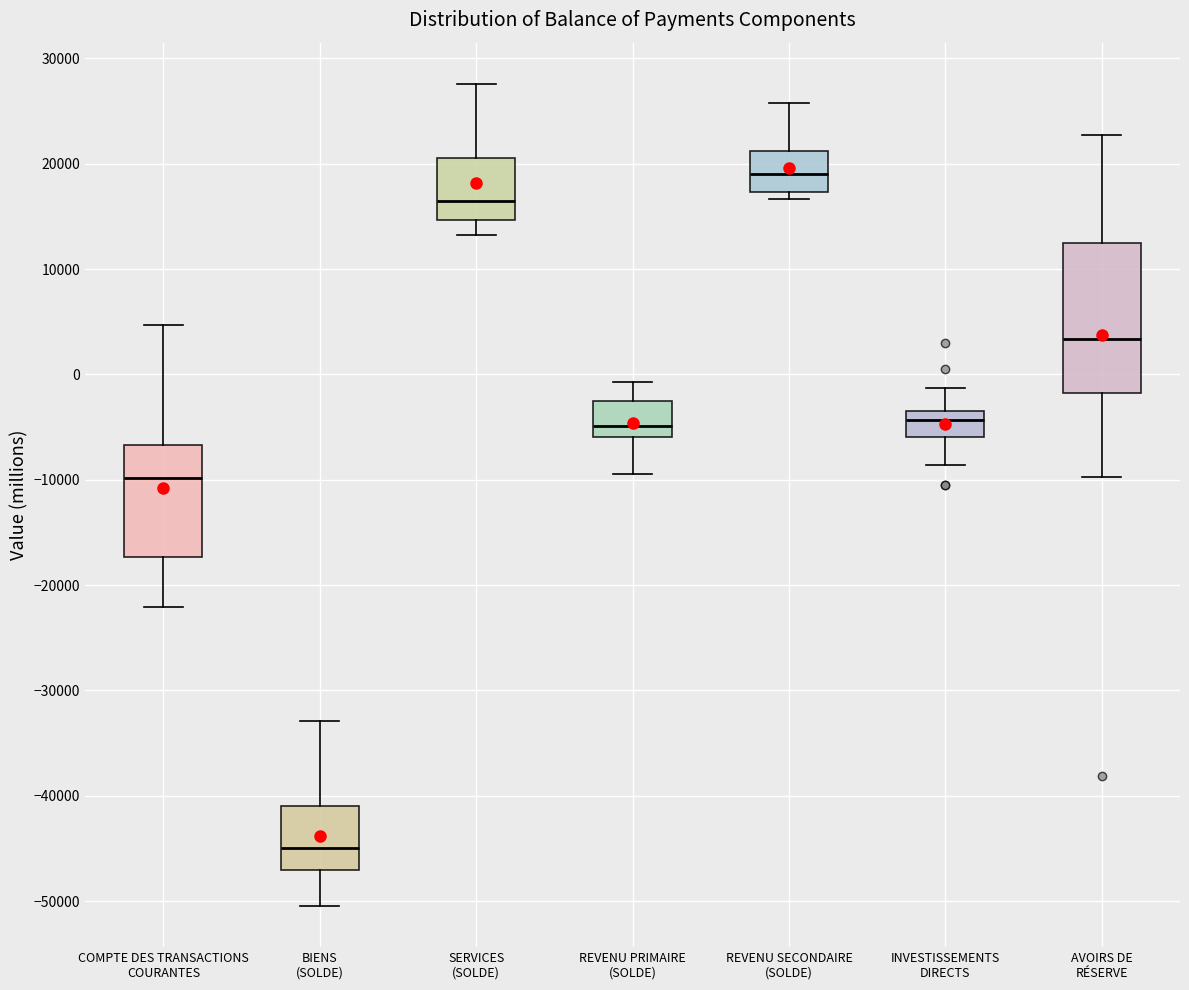

Reading left to right, transcribe this box plot: for each box, give where its median line is, the range the box spans, and where its two whiskers end, as read against the y-axis. The values are not printed on the chart, so give them approximately, as read against the axis.

COMPTE DES TRANSACTIONS COURANTES: median -10000, box -17000 to -7000, whiskers -22000 to 5000
BIENS (SOLDE): median -45000, box -47000 to -41000, whiskers -50000 to -33000
SERVICES (SOLDE): median 16000, box 15000 to 21000, whiskers 13000 to 28000
REVENU PRIMAIRE (SOLDE): median -5000, box -6000 to -3000, whiskers -9000 to -1000
REVENU SECONDAIRE (SOLDE): median 19000, box 17000 to 21000, whiskers 17000 (just below the box's lower edge) to 26000
INVESTISSEMENTS DIRECTS: median -4000, box -6000 to -3000, whiskers -9000 to -1000
AVOIRS DE RÉSERVE: median 3000, box -2000 to 12000, whiskers -10000 to 23000